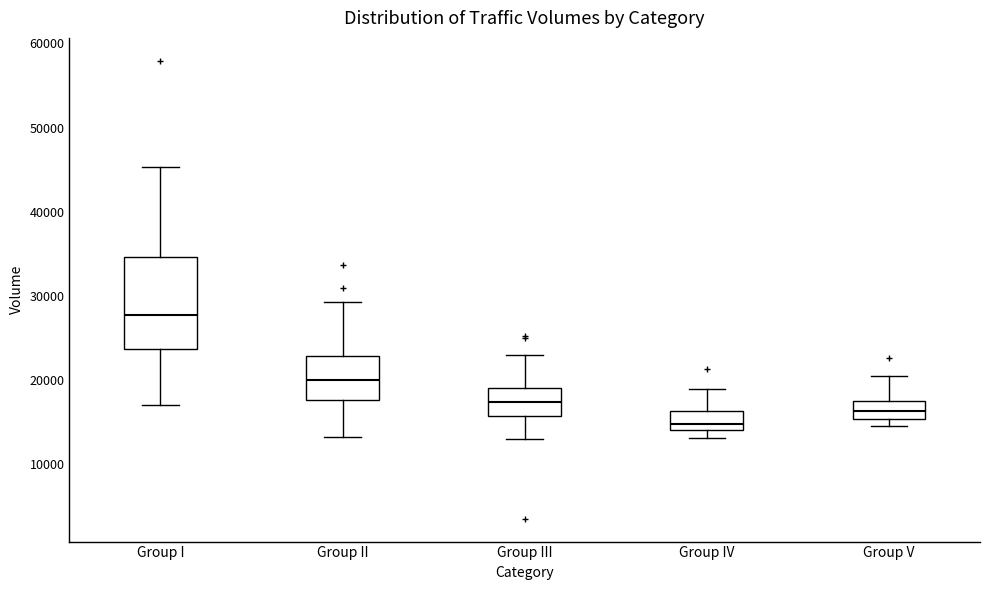

Comparing the boxes themselves (not the whiskers), which one is the tallest?

Group I